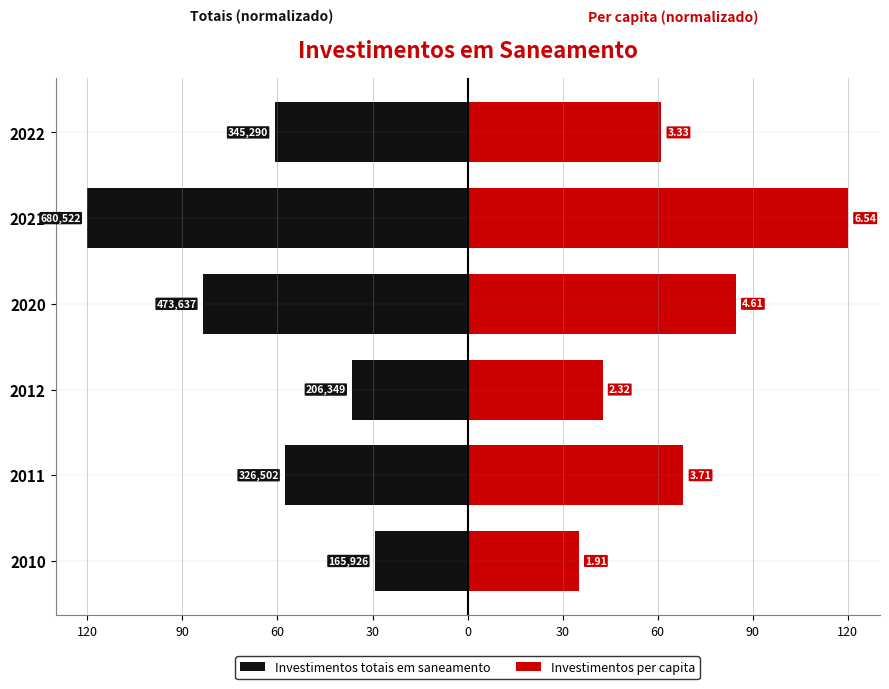

The Investimentos totais em saneamento series shows -38.4 at 2021. True or false?

False